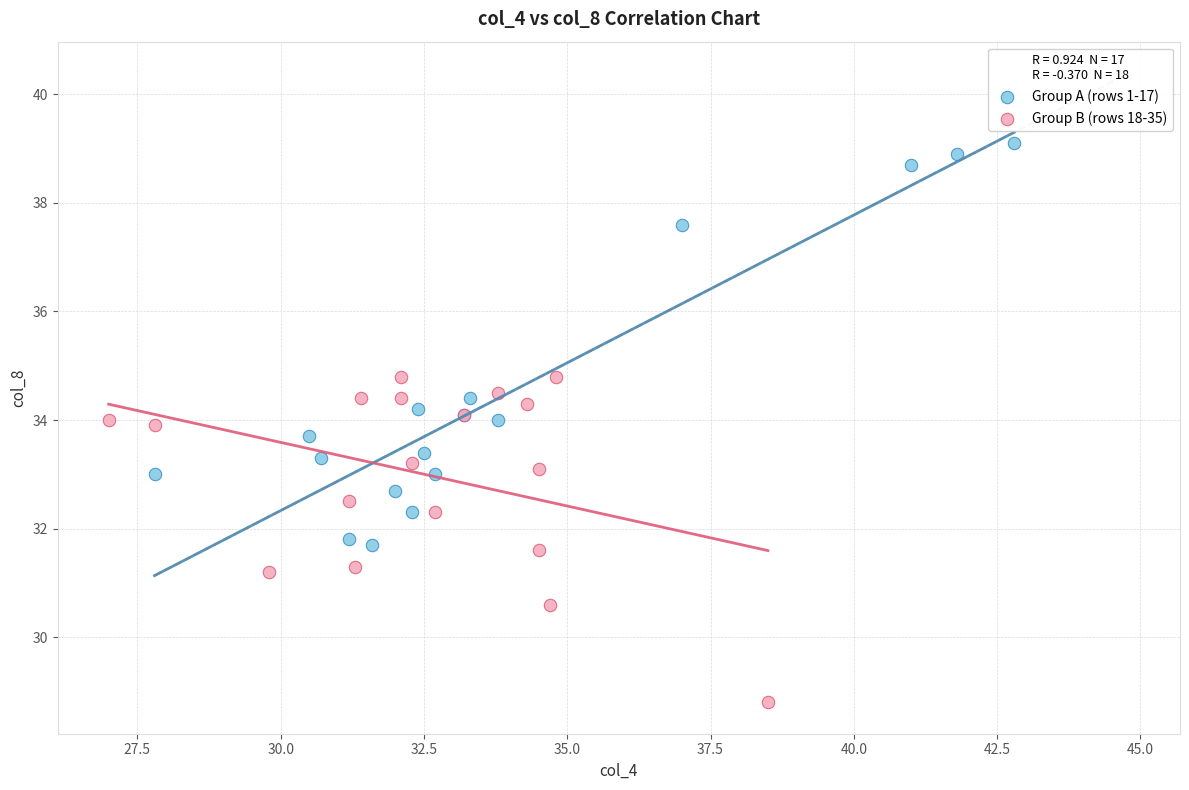

Which series reaches the maximum Y coordinate?

Group A (rows 1-17)